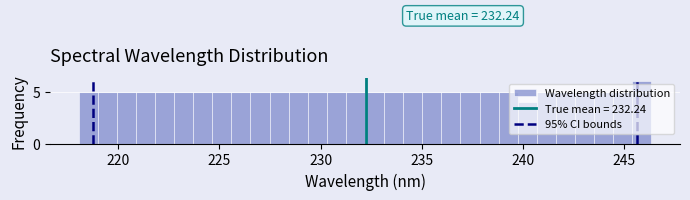

Read against the x-axis, roughly where is the centre of the tallest bar?

246.0